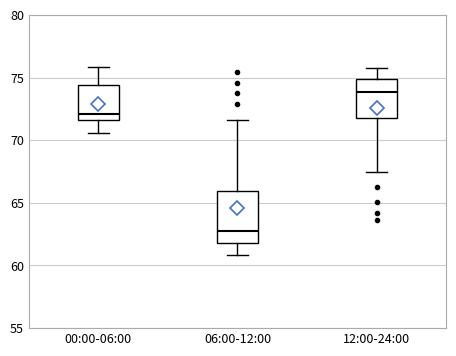

Where is the lower edge of the box for 00:00-06:00 on the y-axis? The values are not printed on the chart, so give them approximately, as read against the axis.

71.5